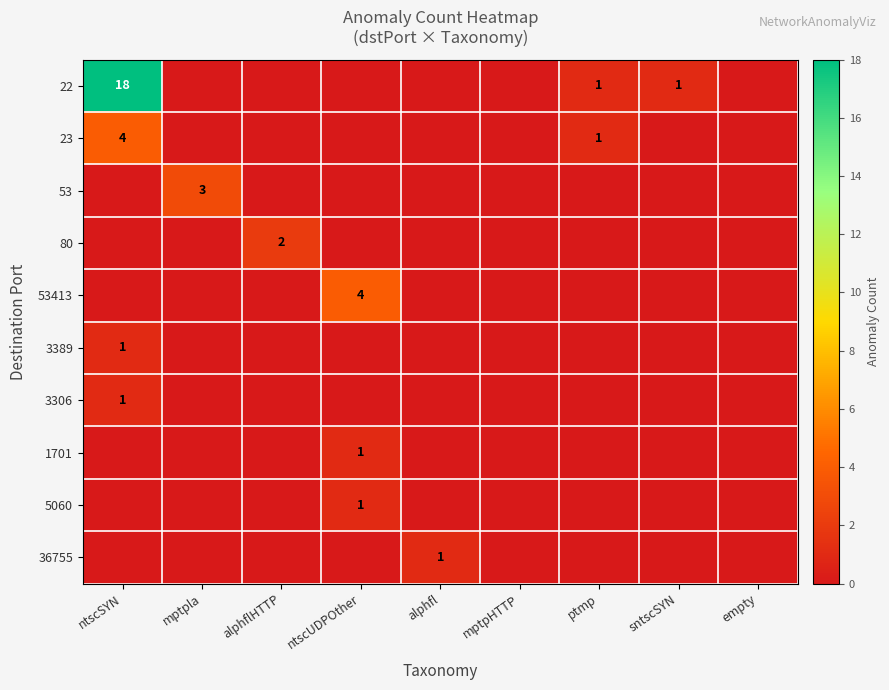

Rank the series at ntscSYN from highest to lowest value.

22, 23, 3389, 3306, 53, 80, 53413, 1701, 5060, 36755